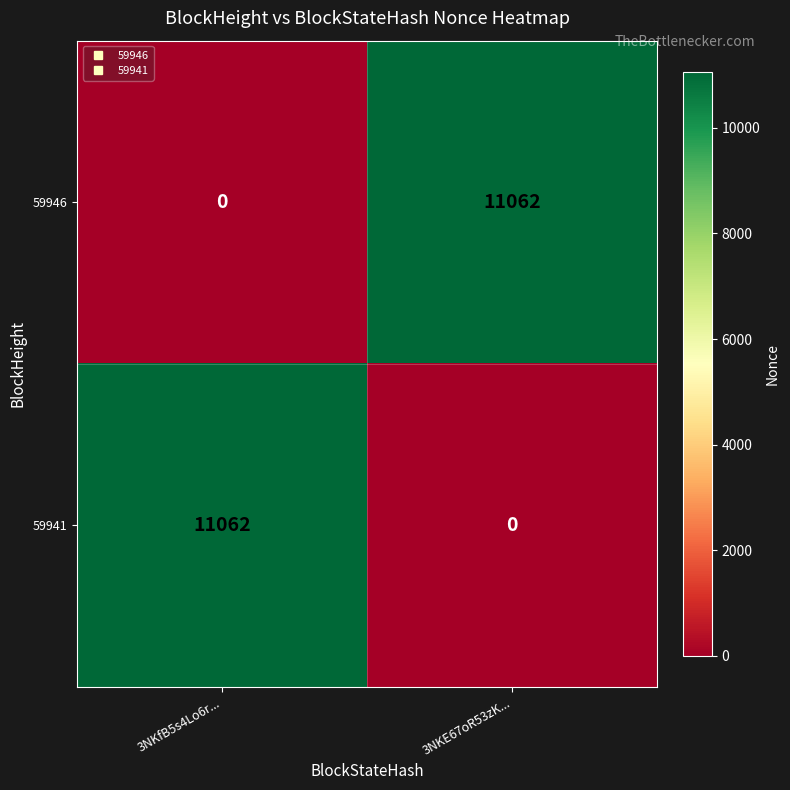

Reading left to right, what are all the values shown in this chart?

59946: 3NKfB5s4Lo6r...=0	3NKE67oR53zK...=11062
59941: 3NKfB5s4Lo6r...=11062	3NKE67oR53zK...=0